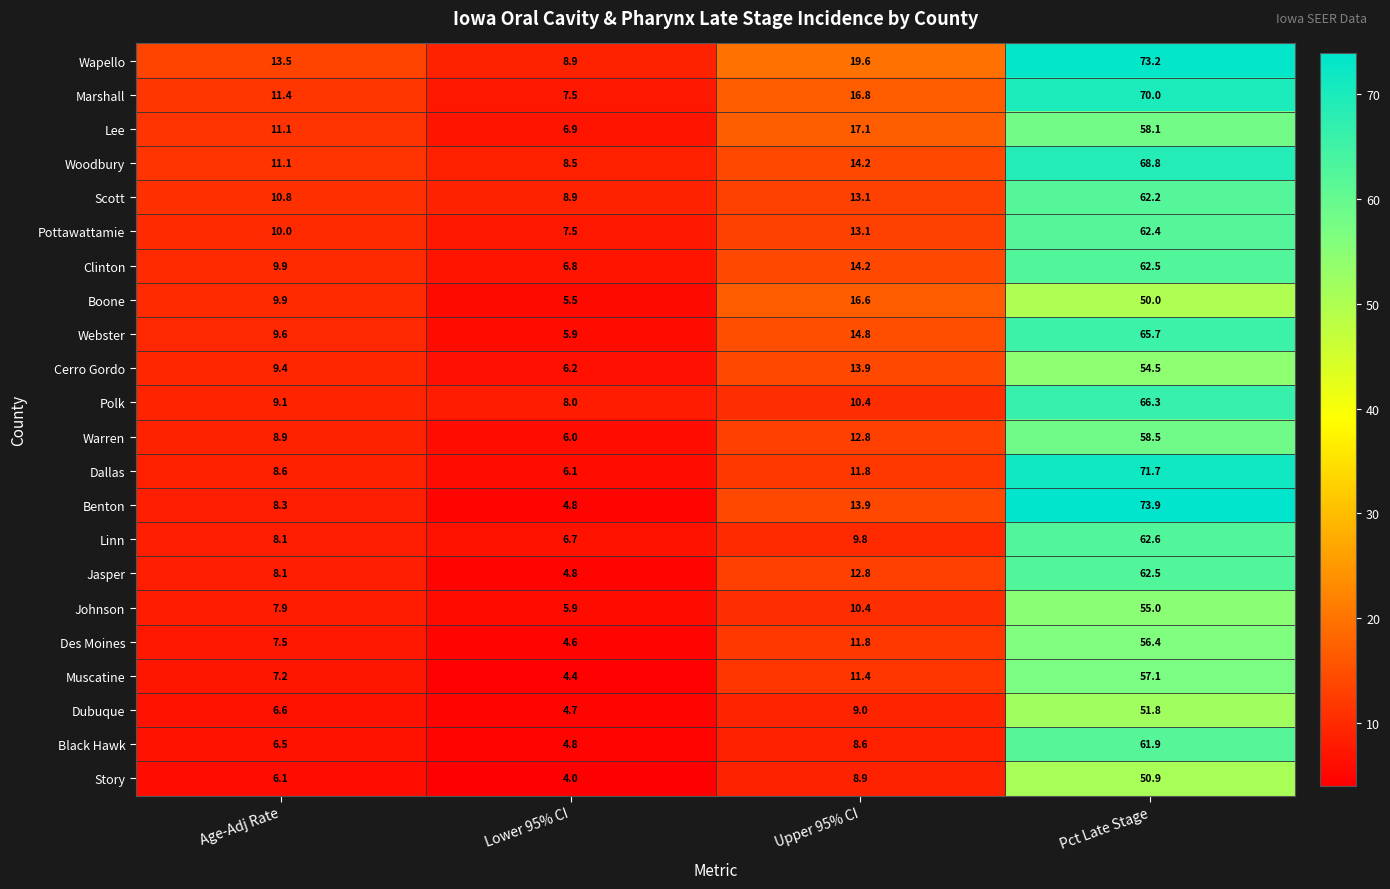

What is the difference between the Marshall values at Age-Adj Rate and Upper 95% CI?

5.4